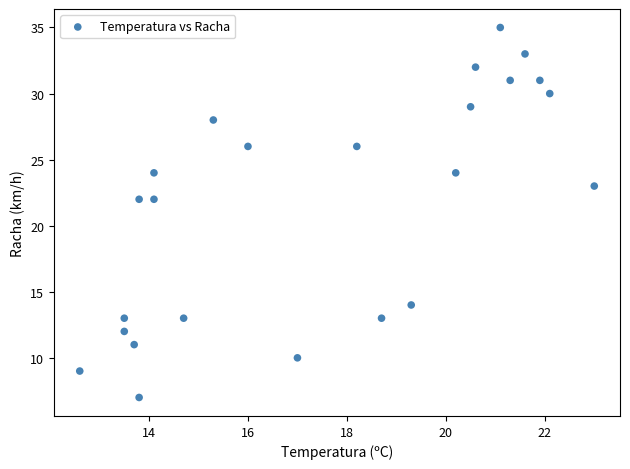

What is the range of Y values (max minus min)?

28